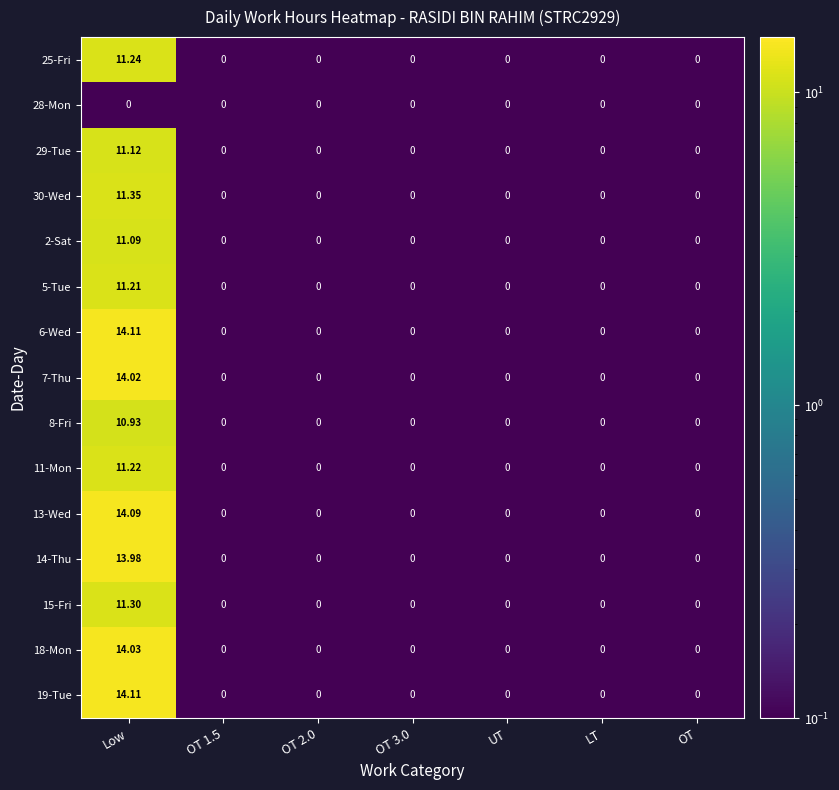

Which category has the highest value in the 5-Tue series?

Low